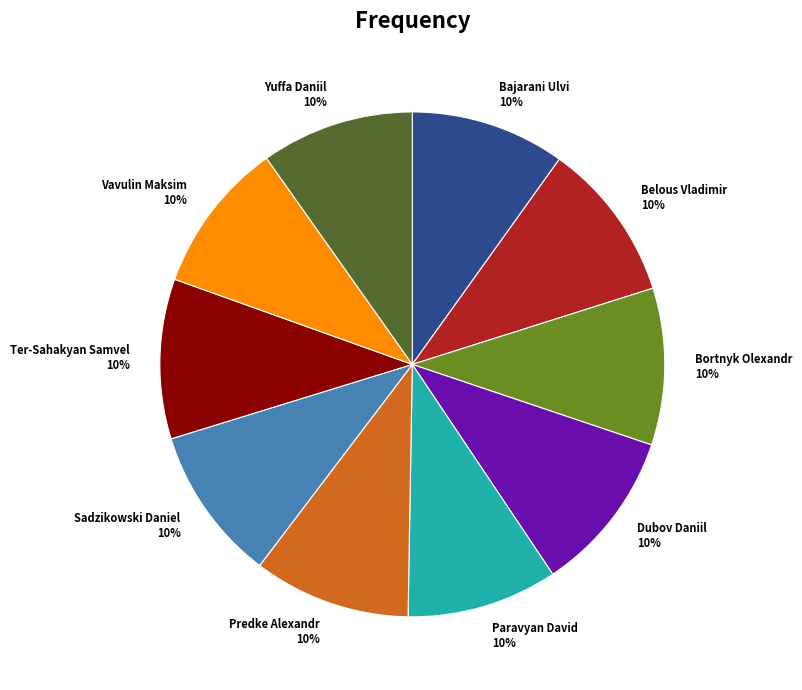

The Dubov Daniil slice represents 20% of the pie. True or false?

False